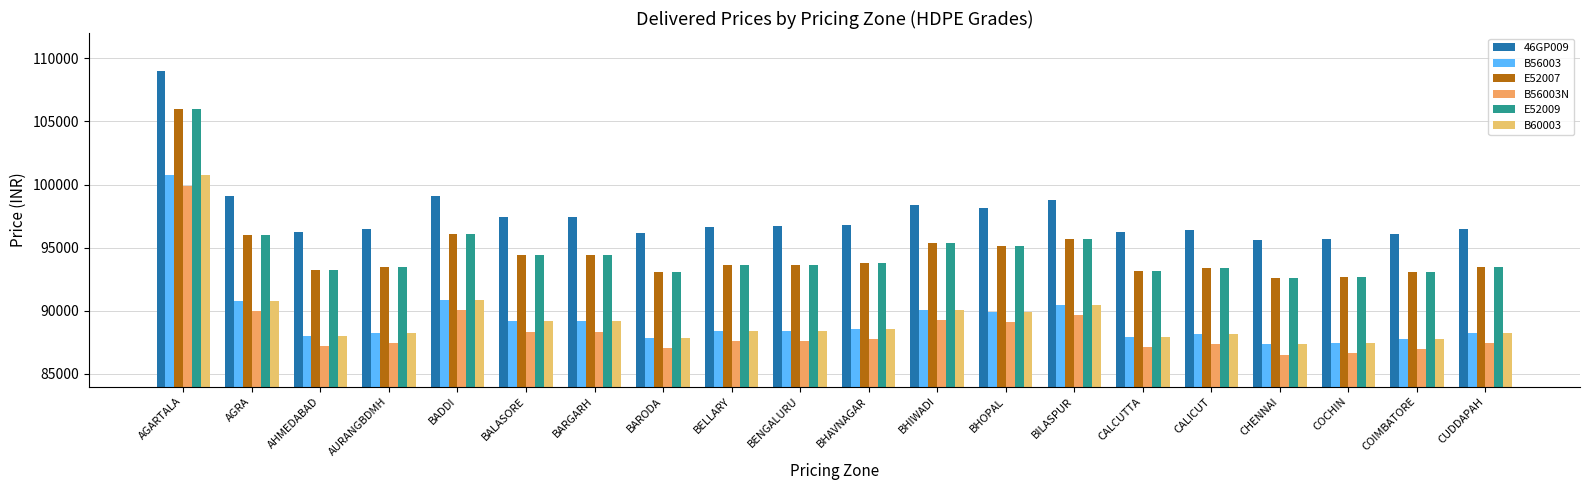

What position from the left is BENGALURU?

10